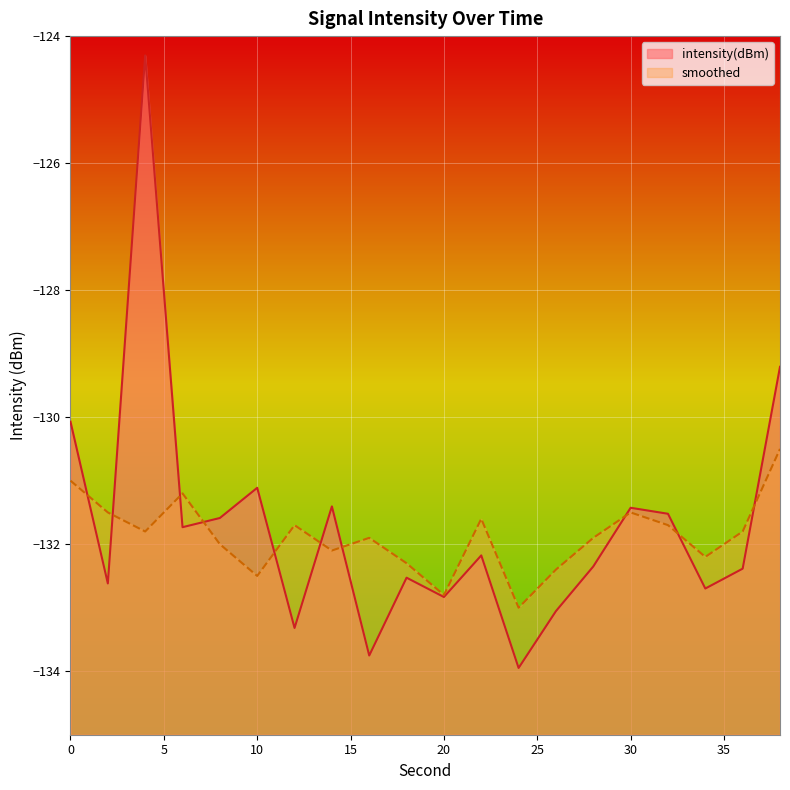

Between 20 and 12, which is larger?

20